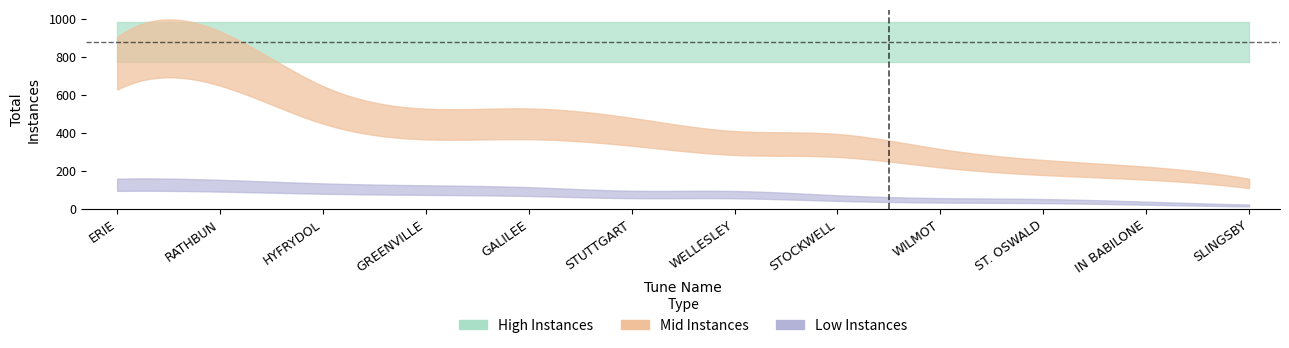

Reading left to right, list all the values displayed in this chart.

High Instances: 882	882	882	882	882	882	882	882	882	882	882	882
Mid Instances: 769	794	550	449	450	408	349	336	269	220	190	136
Low Instances: 129	124	109	101	93	78	77	59	47	43	32	20